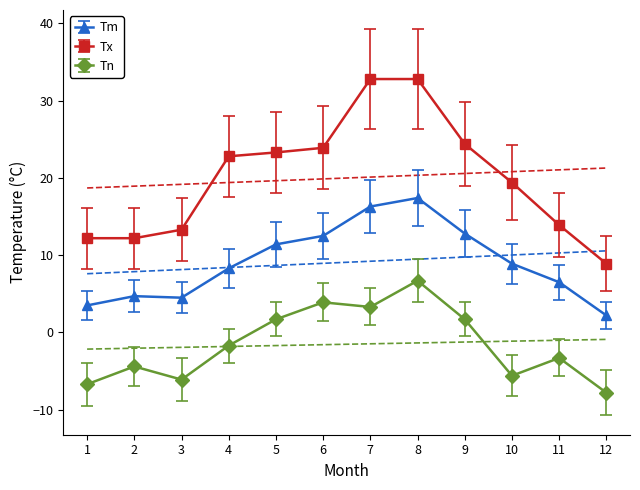

How many series are shown in this chart?

3